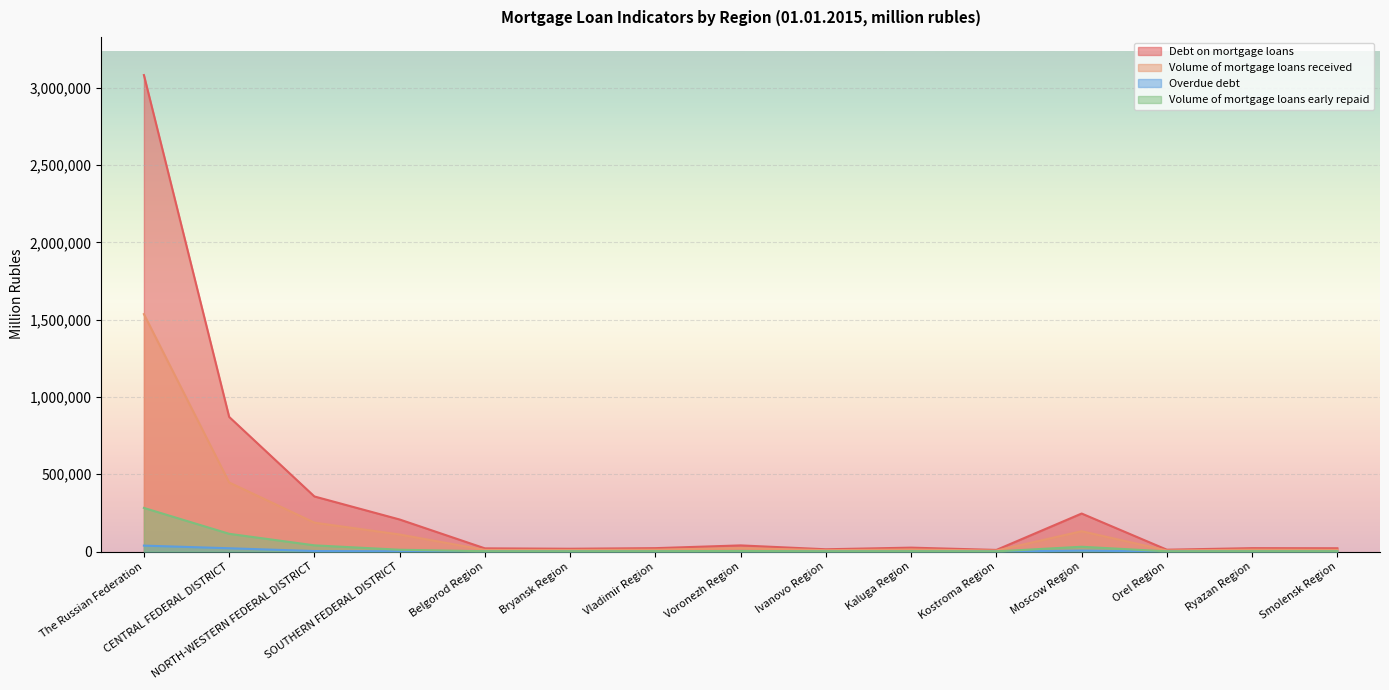

What is the label of the 13th point from the left?

Orel Region